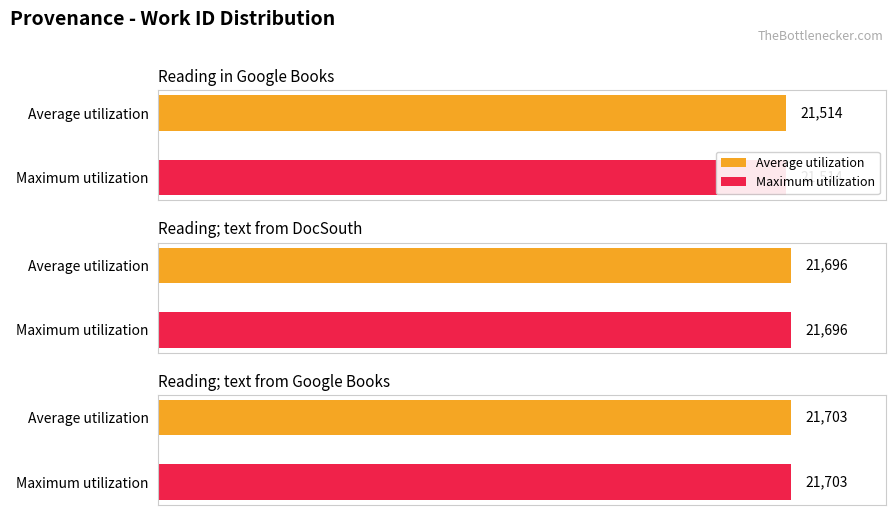

The value of Average utilization at Reading; text from Google Books is 21703. True or false?

True